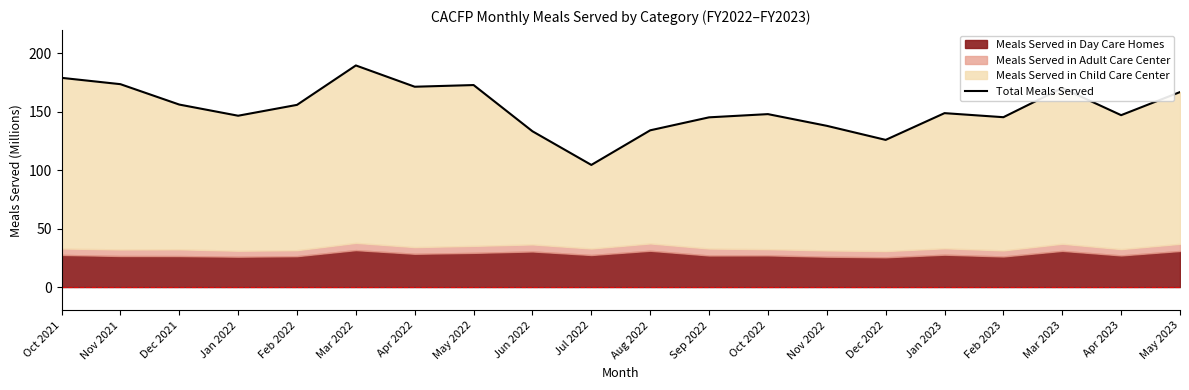

Reading left to right, extract all data points from this chart.

Oct 2021=179.1	Nov 2021=173.7	Dec 2021=156.2	Jan 2022=146.7	Feb 2022=156.0	Mar 2022=189.7	Apr 2022=171.5	May 2022=172.9	Jun 2022=133.4	Jul 2022=104.6	Aug 2022=134.2	Sep 2022=145.3	Oct 2022=148.1	Nov 2022=138.0	Dec 2022=126.0	Jan 2023=148.9	Feb 2023=145.4	Mar 2023=170.4	Apr 2023=147.2	May 2023=166.9